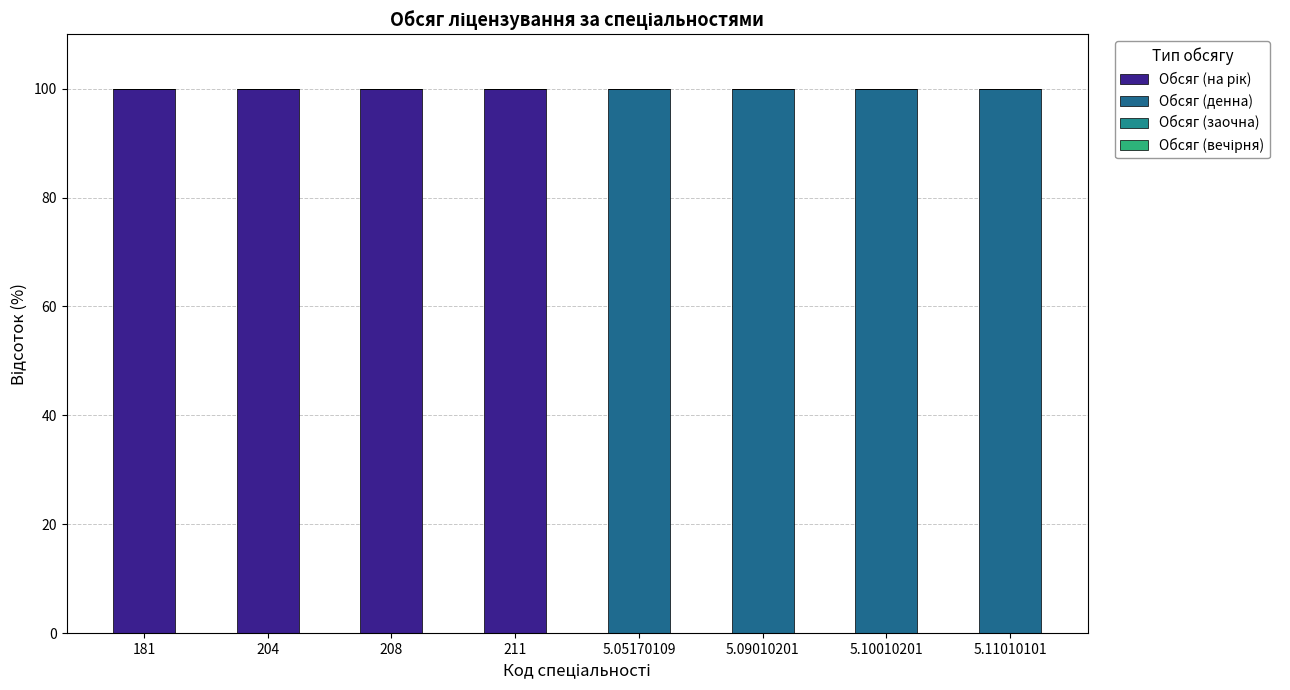

Are the bars horizontal?

No